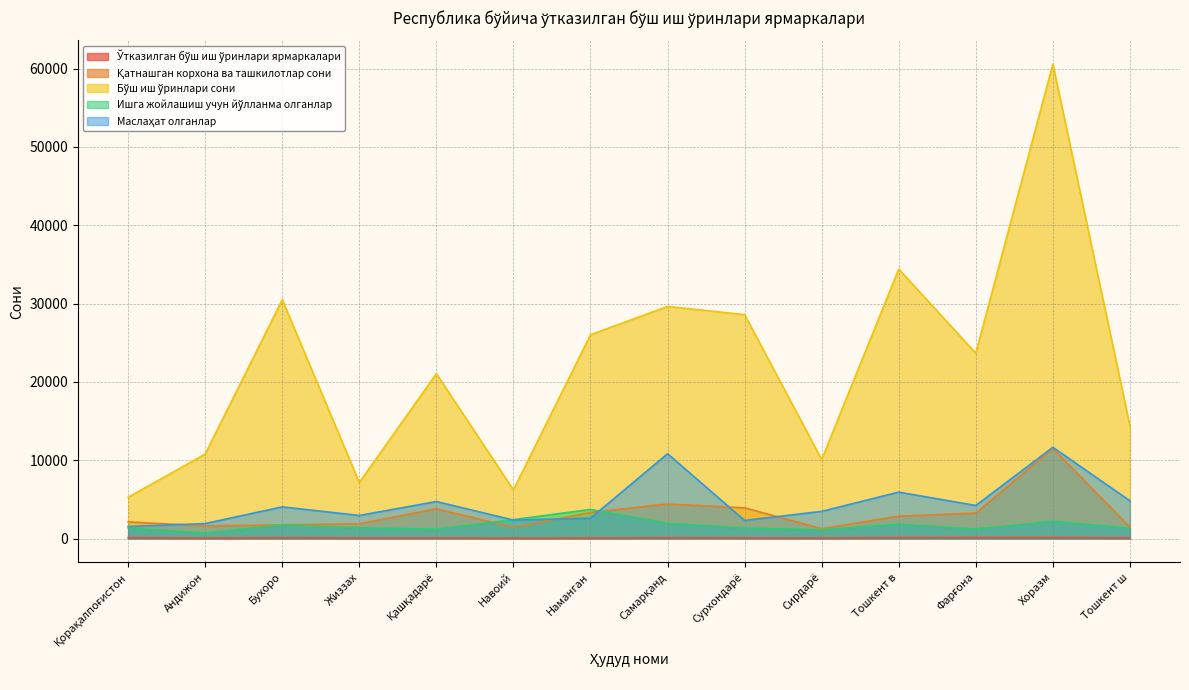

How many times do Маслаҳат олганлар and Ишга жойлашиш учун йўлланма олганлар cross each other?

2